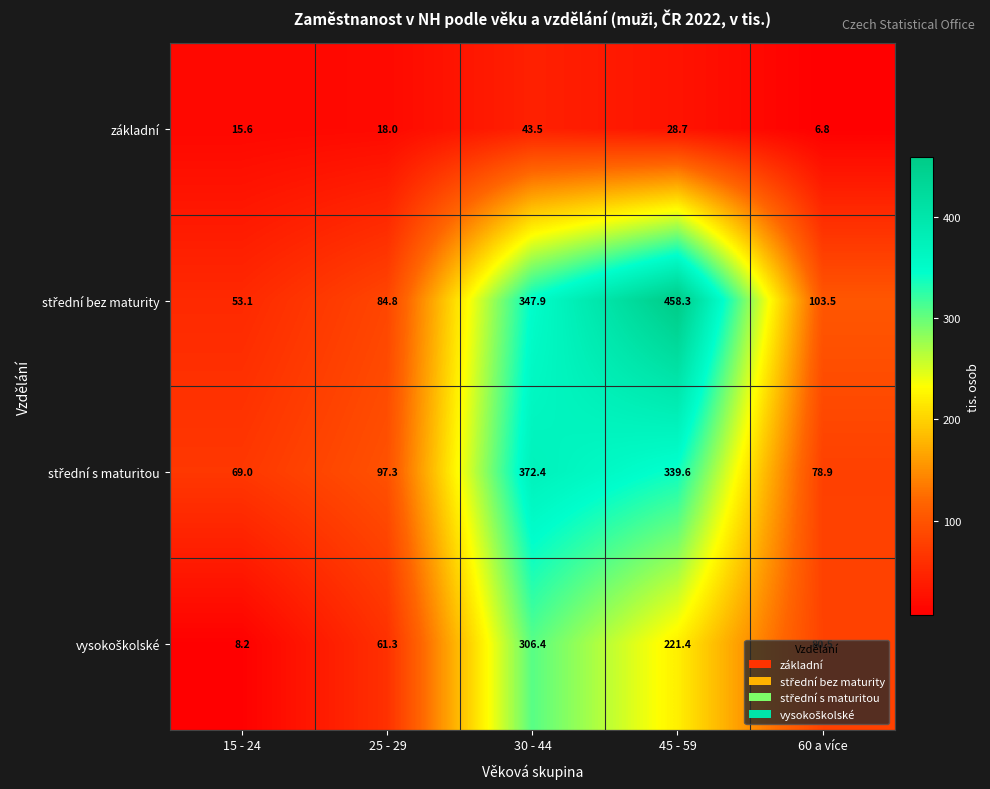

What is the difference between the highest and lowest values at 25 - 29?

79.3